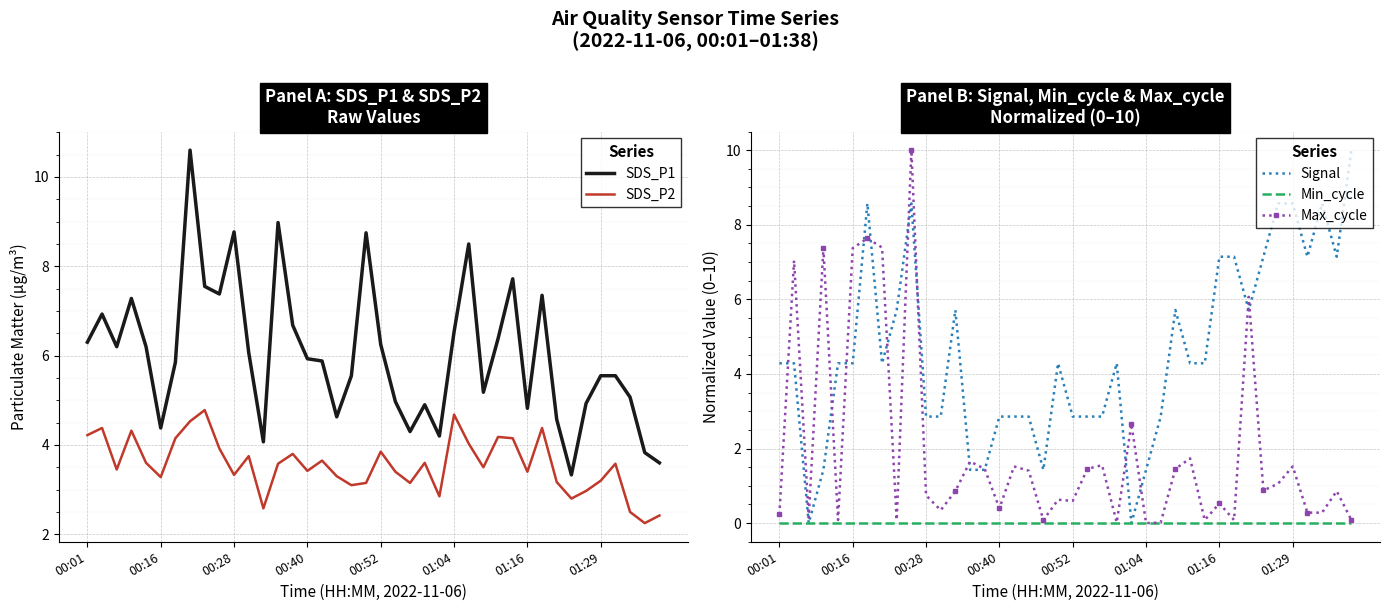

Rank the series at 27 from highest to lowest value.

Signal, SDS_P1, SDS_P2, Max_cycle, Min_cycle